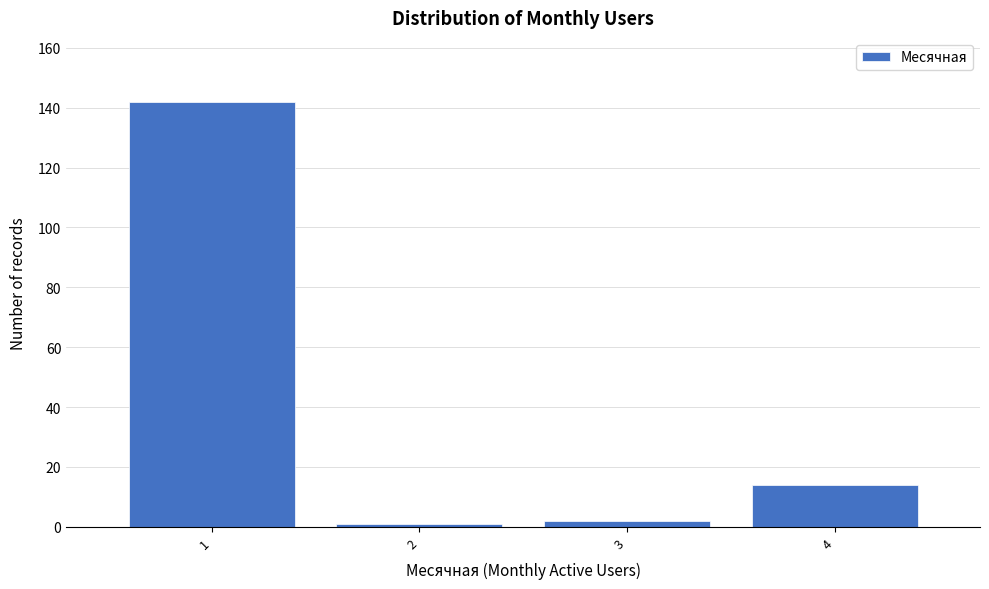

Reading right to left, what are all the values shown in this chart?

4=14	3=2	2=1	1=142